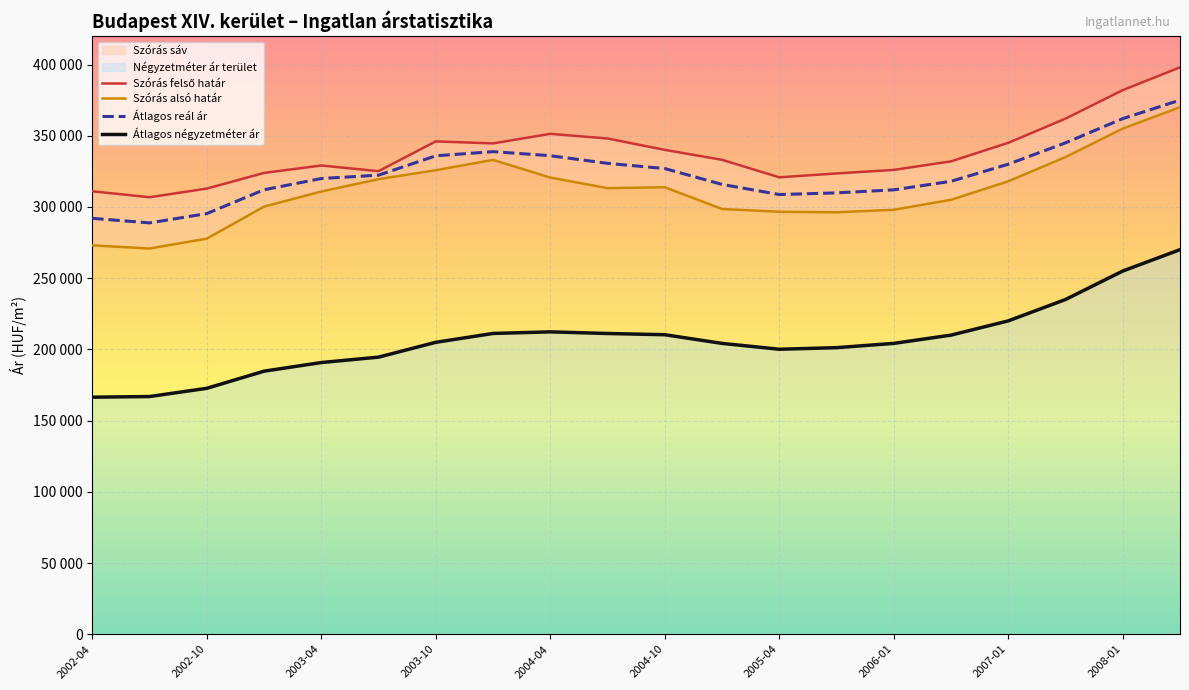

How many data points in Szórás felső határ are above 333079?

9